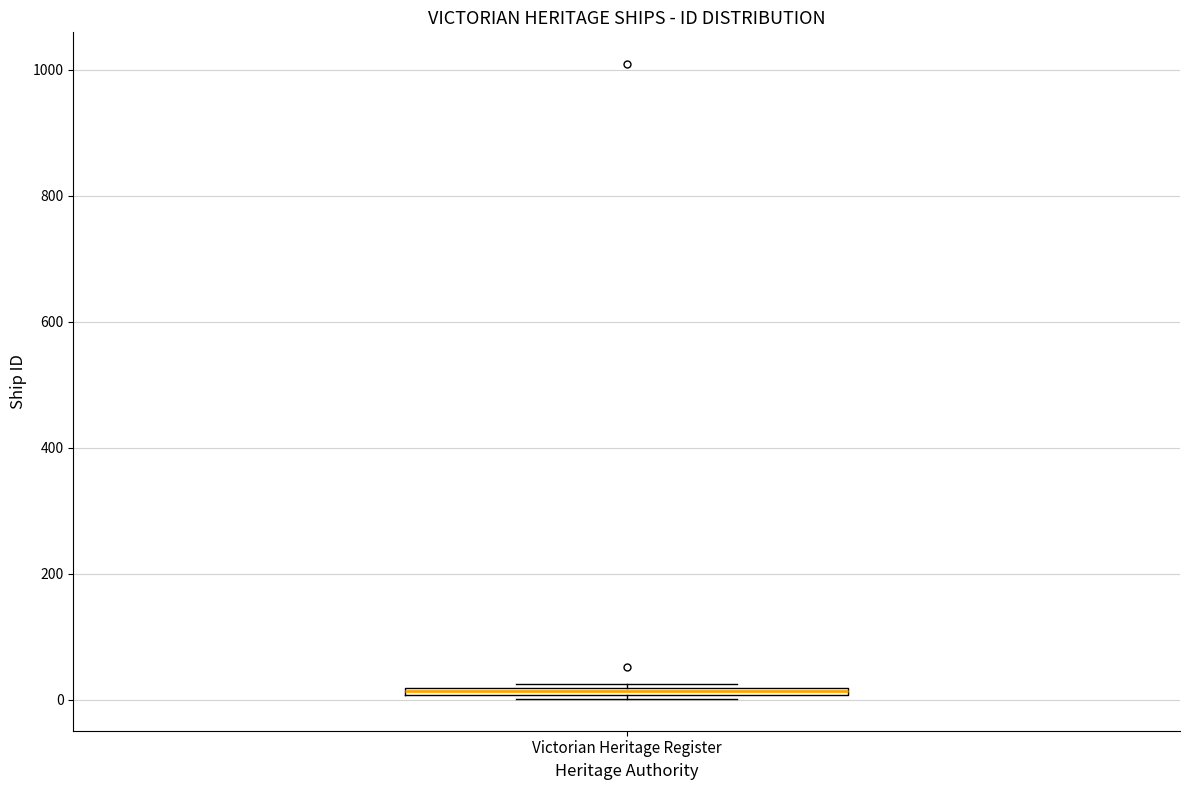

Where is the upper edge of the box for Victorian Heritage Register on the y-axis? The values are not printed on the chart, so give them approximately, as read against the axis.

20